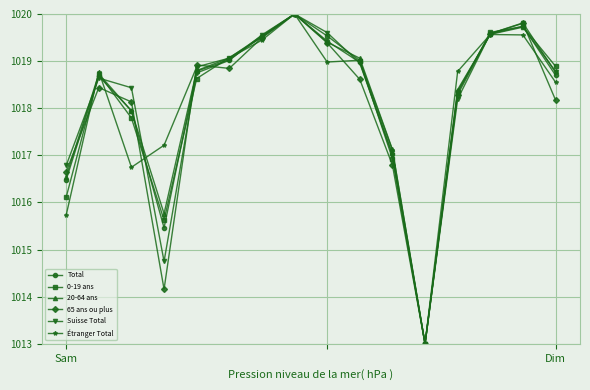

What is the maximum value for Suisse Total?

1020.0